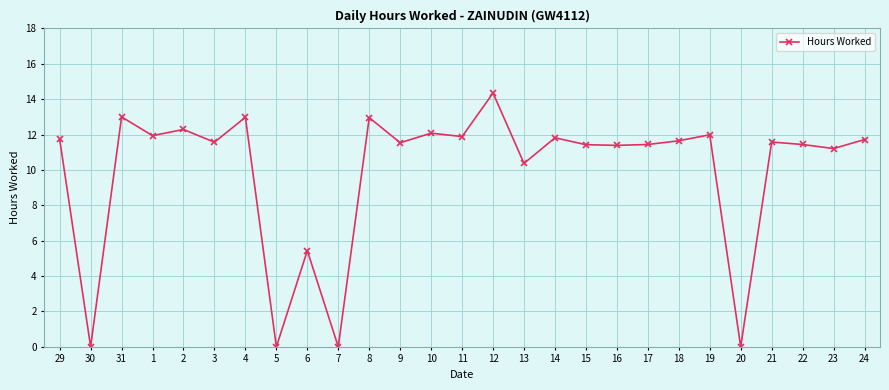

Which label corresponds to the largest value in the chart?

12